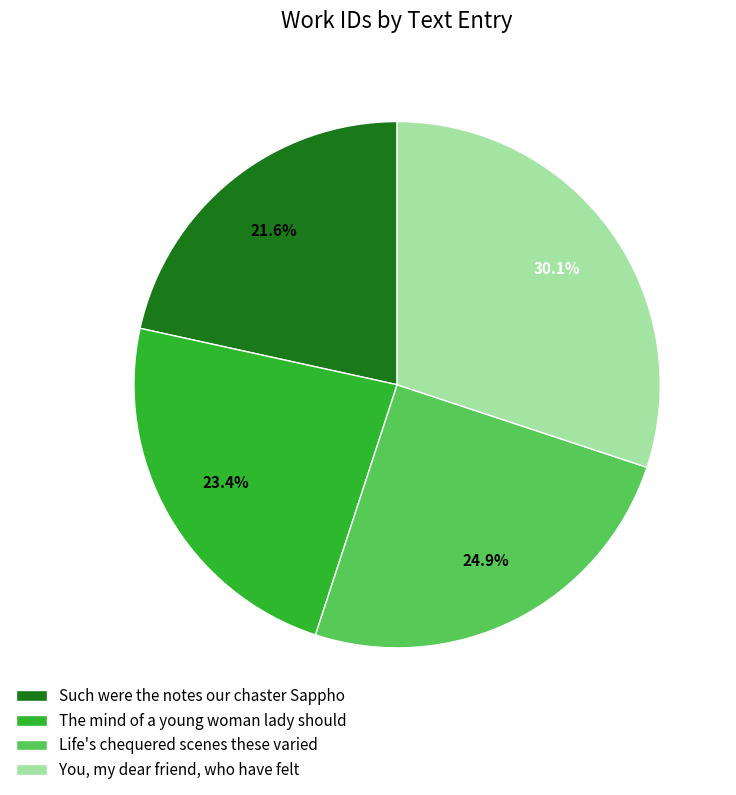

How many slices are in this pie chart?

4